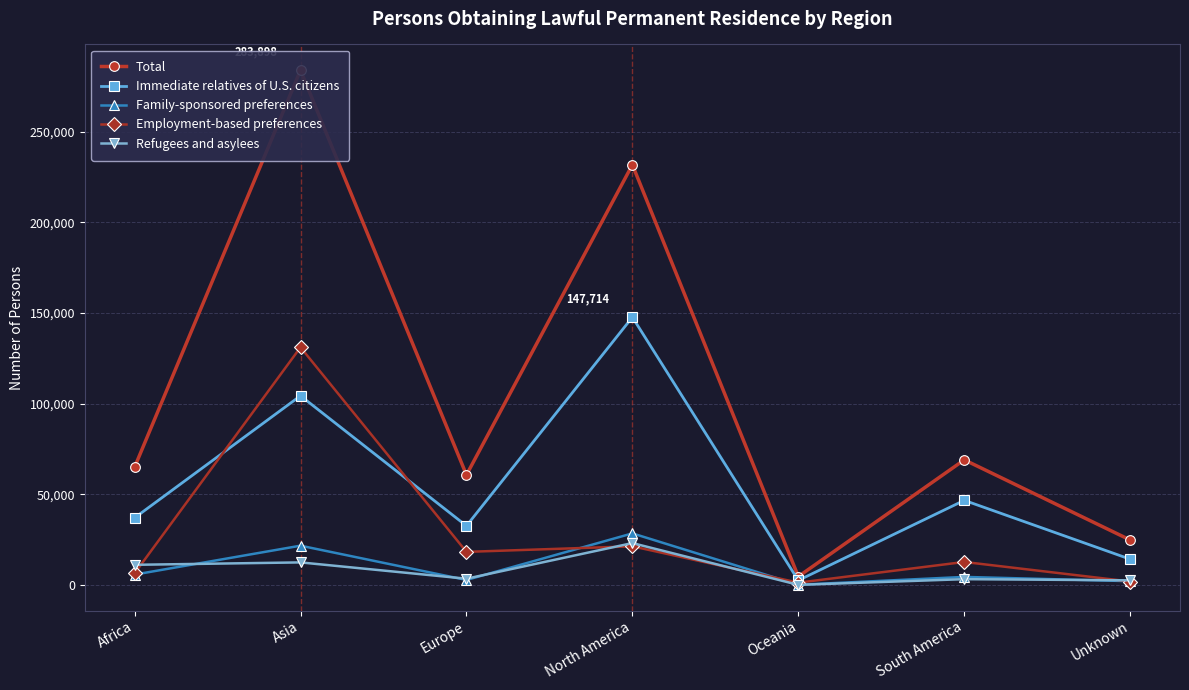

True or false: Employment-based preferences and Immediate relatives of U.S. citizens intersect in this chart.

True